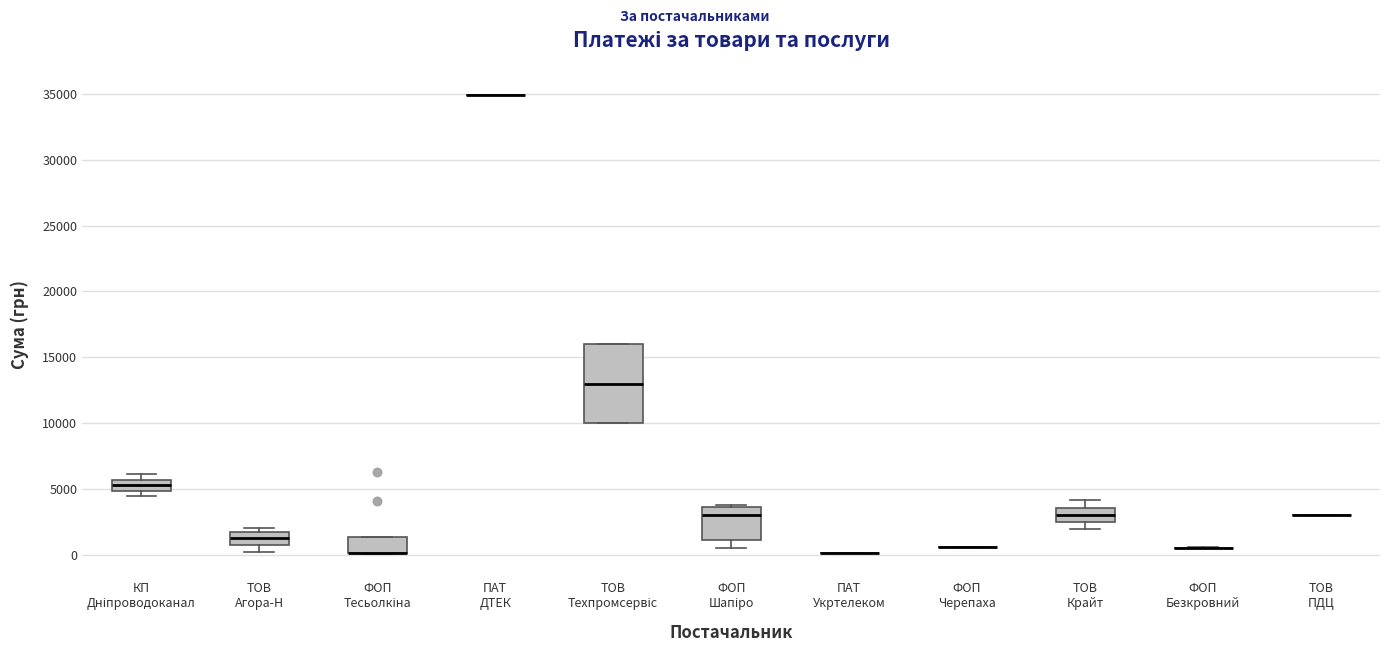

Reading left to right, read every box against the y-axis: the position of its median line, the range the box covers, and the ends of its whiskers. The values are not printed on the chart, so give them approximately, as read against the axis.

КП Дніпроводоканал: median 5000 (inside the box), box 5000 to 5500, whiskers 4500 to 6000
ТОВ Агора-Н: median 1000, box 500 to 1500, whiskers 0 to 2000
ФОП Тесьолкіна: median 0 (drawn on the box's lower edge), box 0 to 1500, whiskers 0 to 1500
ПАТ ДТЕК: box collapsed to a line at 35000, whiskers 35000 to 35000
ТОВ Техпромсервіс: median 13000, box 10000 to 16000, whiskers 10000 to 16000
ФОП Шапіро: median 3000, box 1000 to 3500, whiskers 500 to 4000
ПАТ Укртелеком: box collapsed to a line at 0, whiskers 0 to 0
ФОП Черепаха: box collapsed to a line at 500, whiskers 500 to 500
ТОВ Крайт: median 3000, box 2500 to 3500, whiskers 2000 to 4000
ФОП Безкровний: box collapsed to a line at 500, whiskers 500 to 500
ТОВ ПДЦ: box collapsed to a line at 3000, whiskers 3000 to 3000